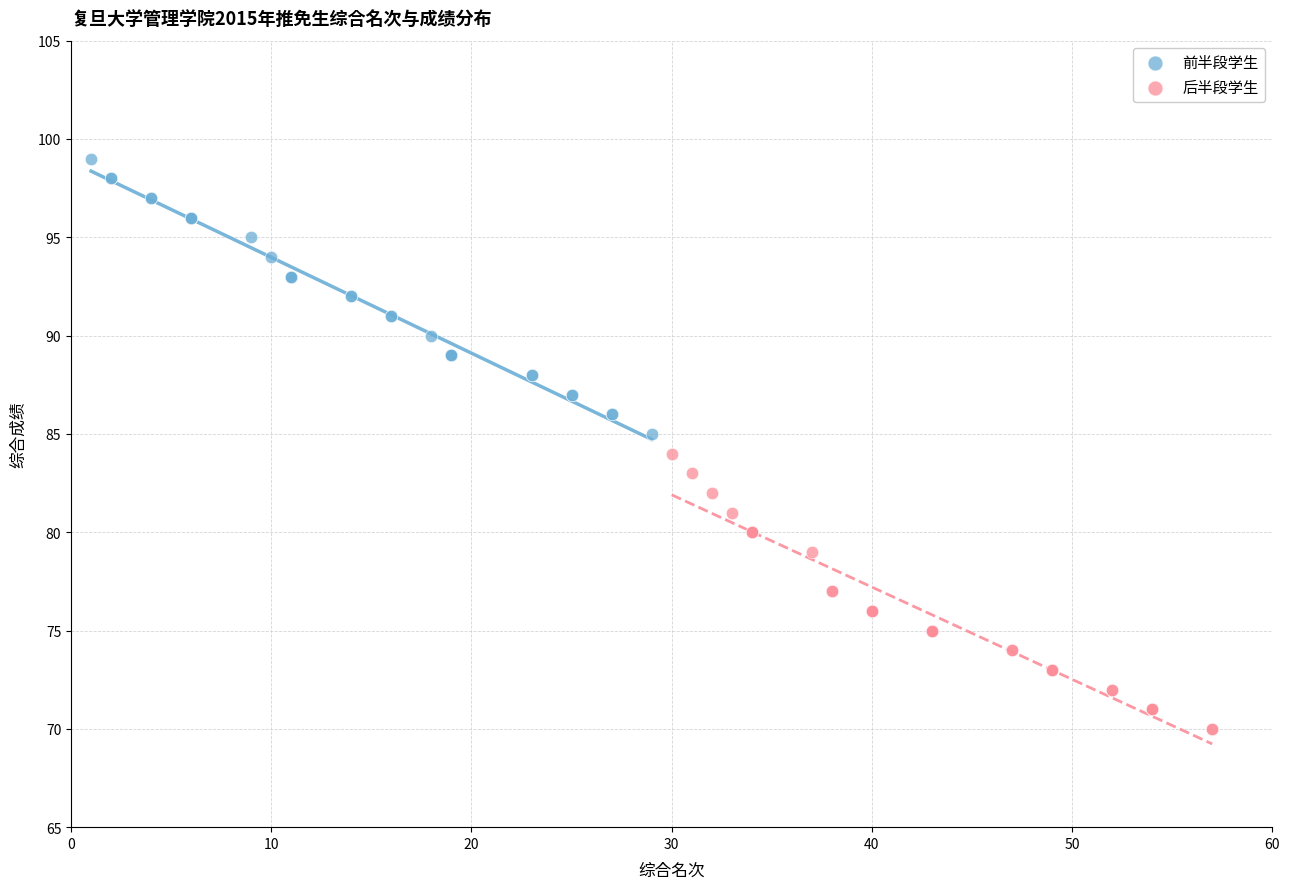

Which series reaches the maximum Y coordinate?

前半段学生